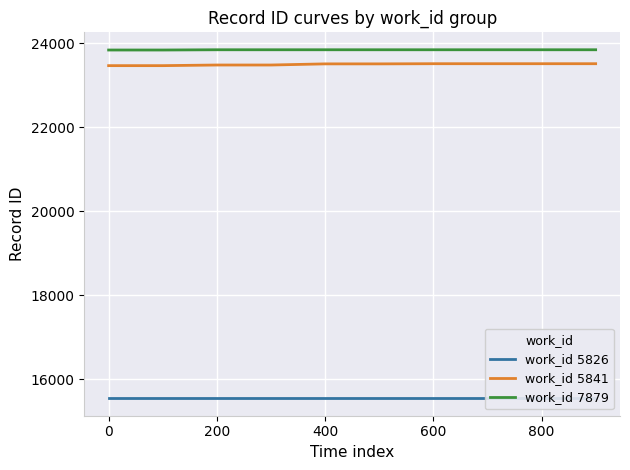

True or false: work_id 7879 and work_id 5841 intersect in this chart.

False